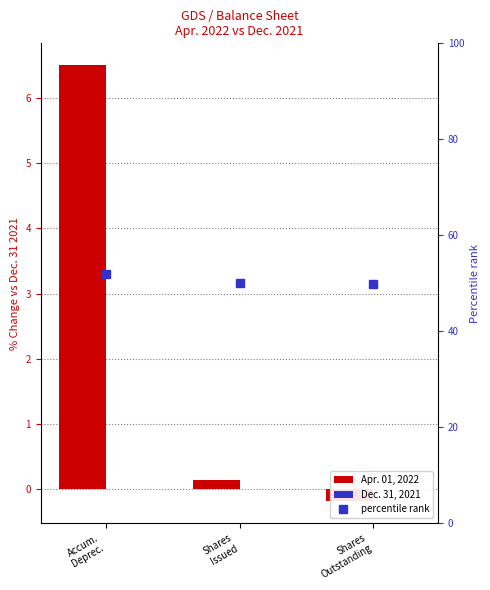

What is the approximate value of Apr. 01, 2022 at Shares
Outstanding?

-0.2